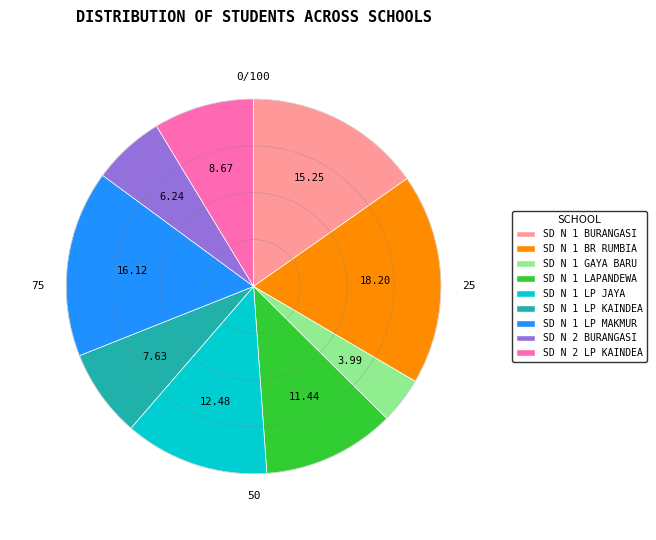

Count the number of slices in the pie.

9